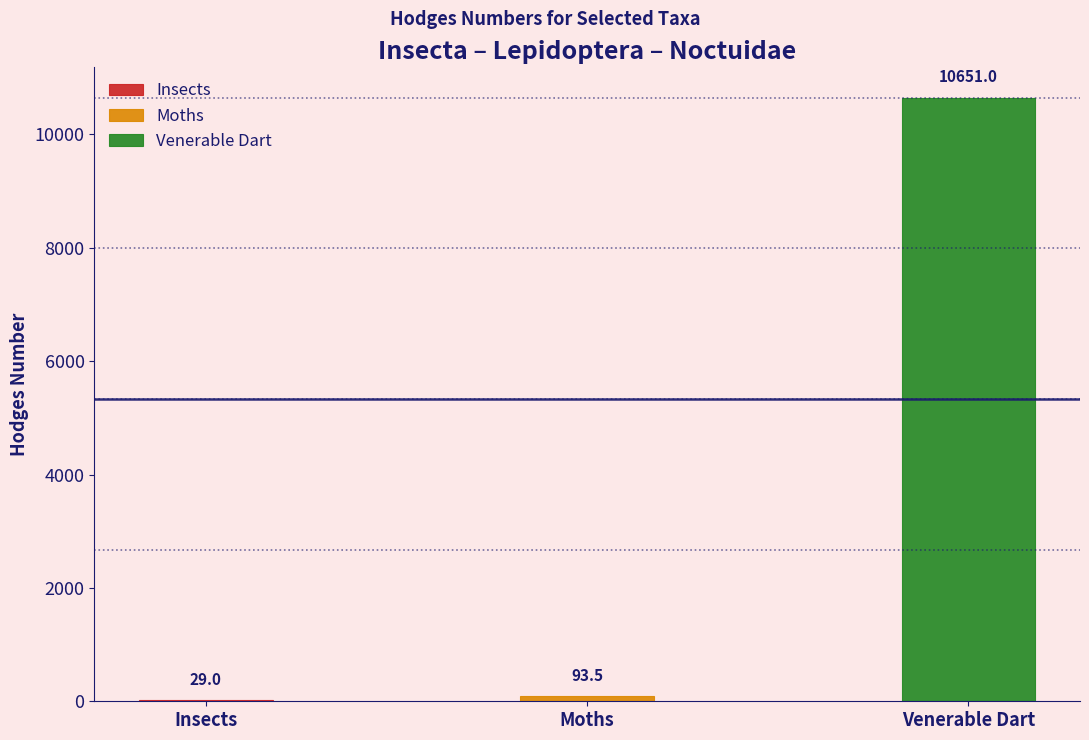

Does the chart contain any negative values?

No